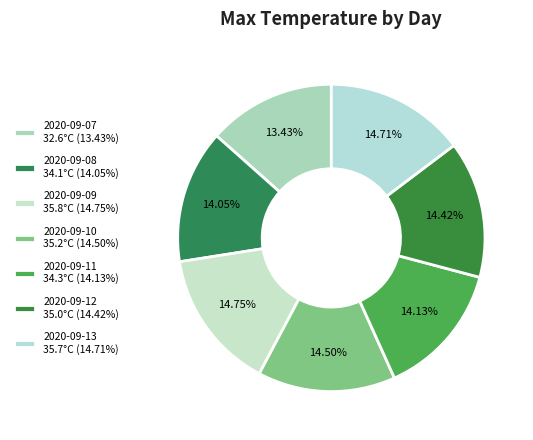

Count the number of slices in the pie.

7